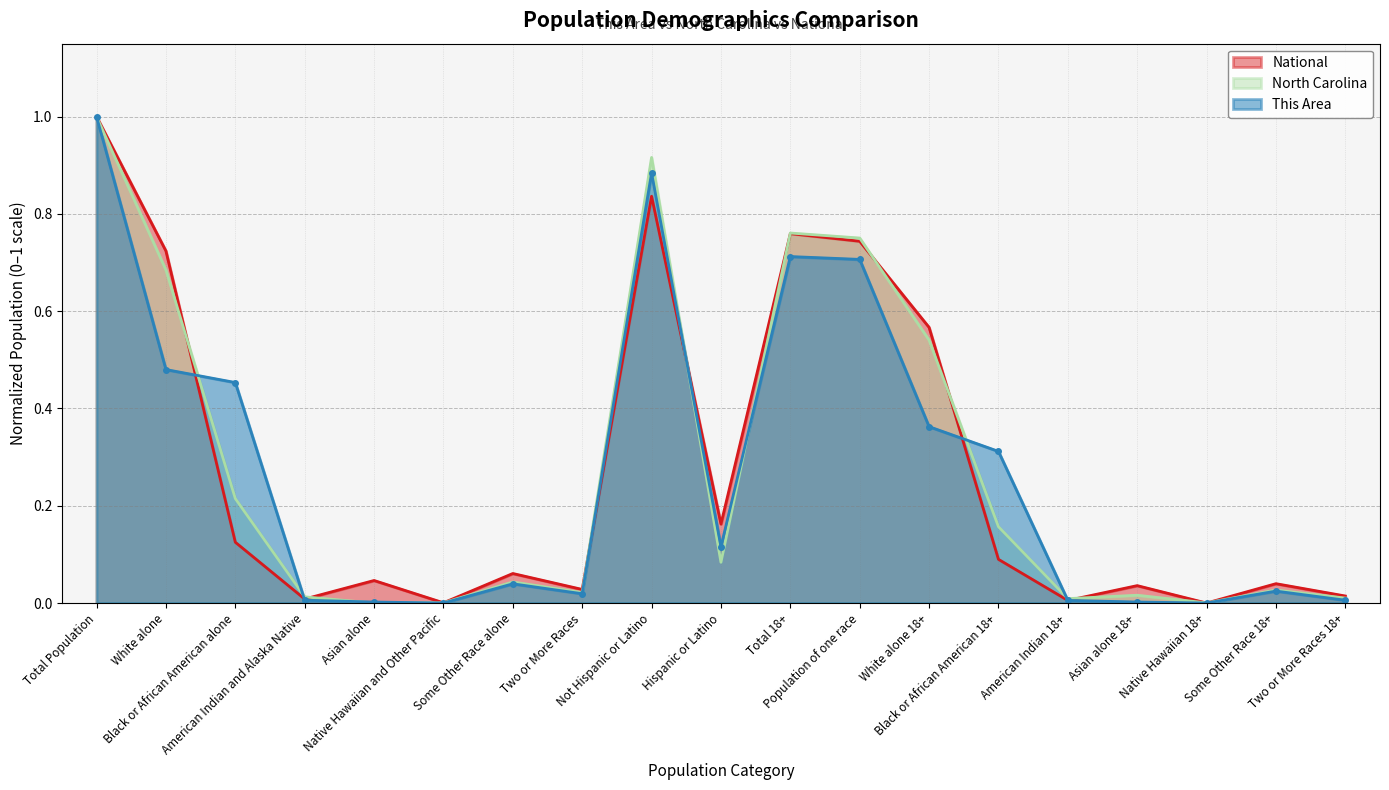

The This Area series shows 0.6 at Native Hawaiian 18+. True or false?

False